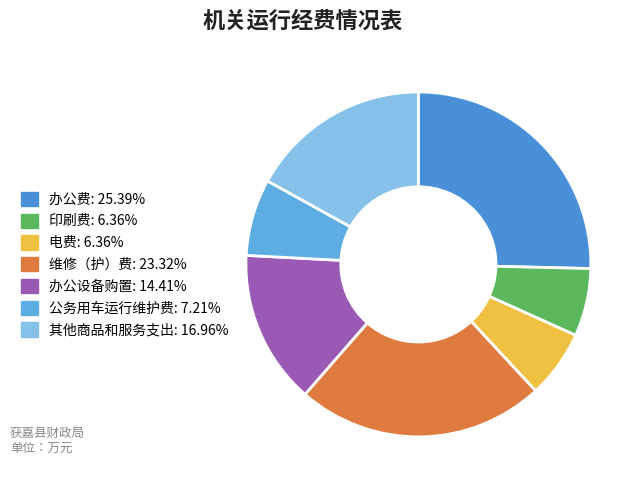

True or false: 公务用车运行维护费 accounts for 7% of the total.

True